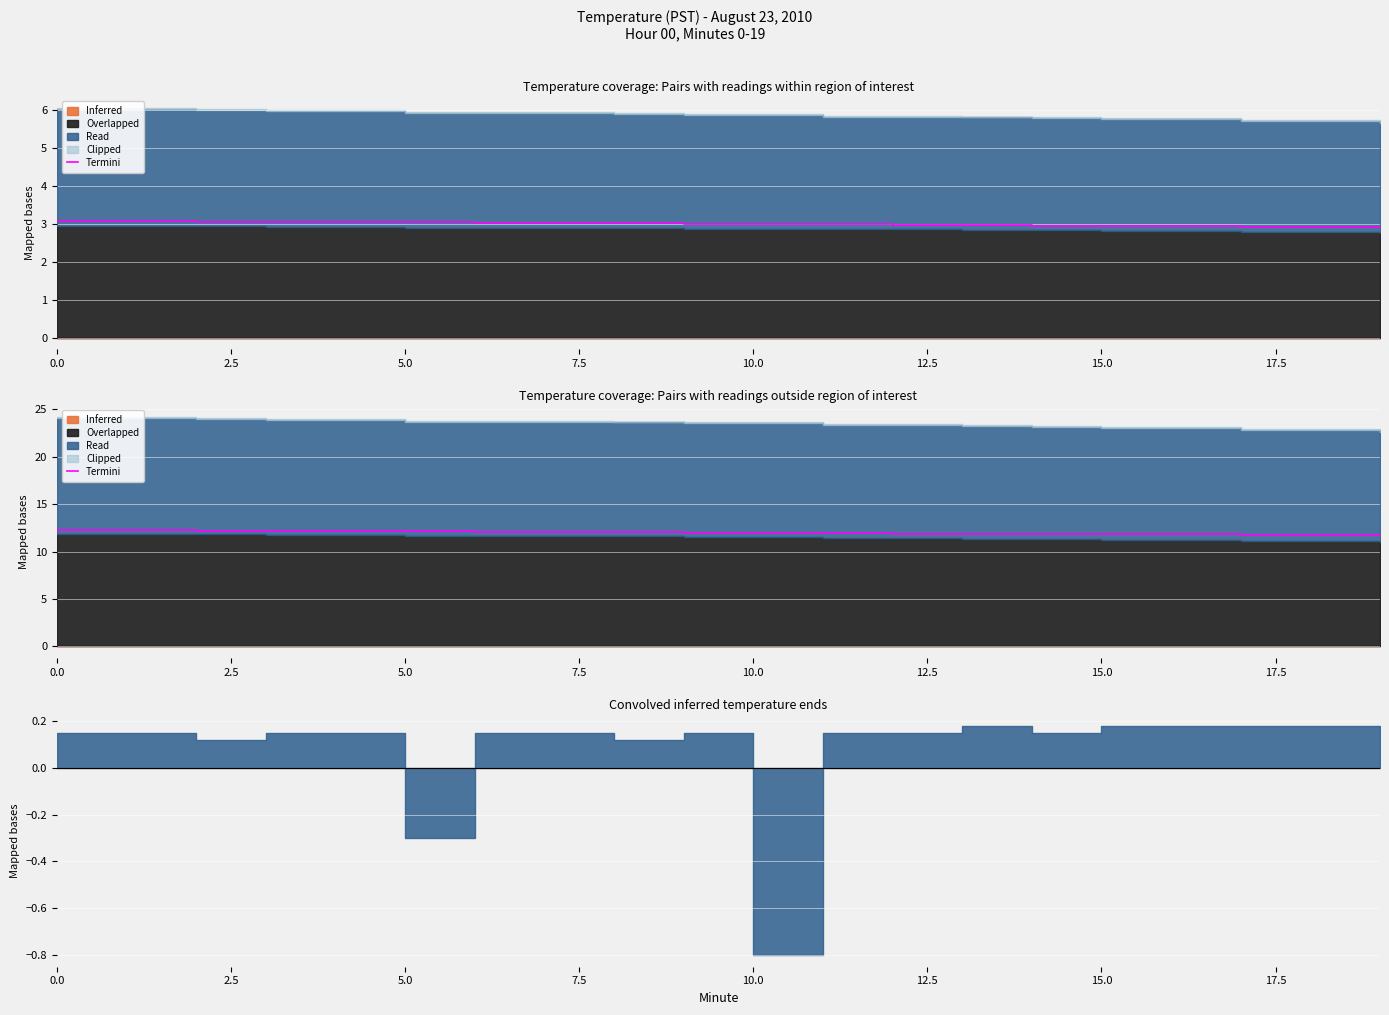

The value at 19 is 3.4. True or false?

False